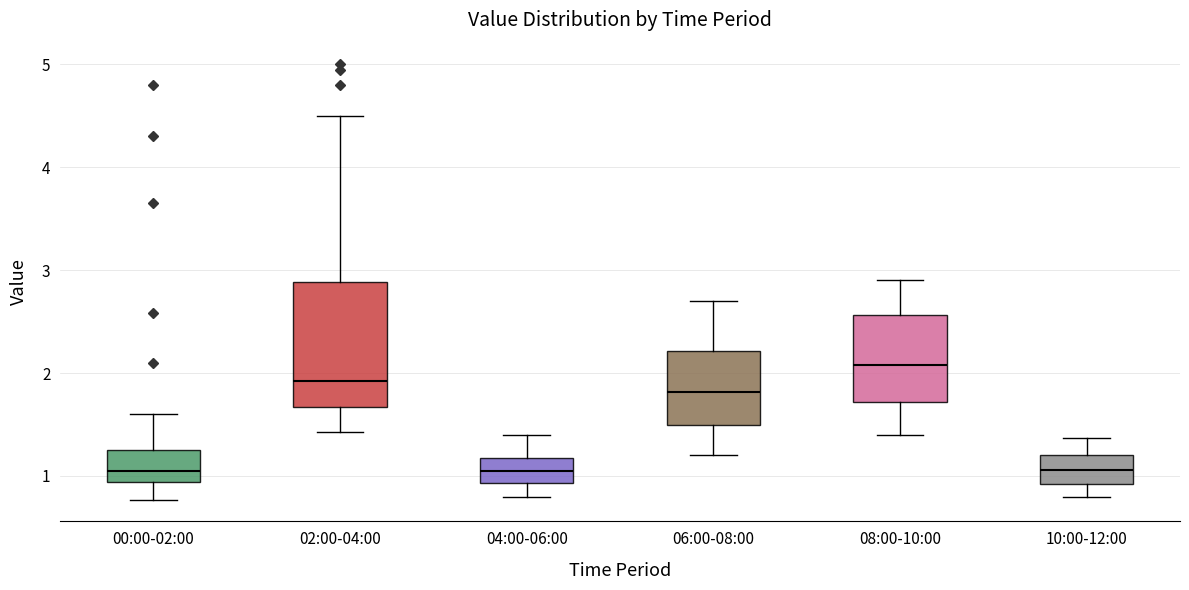

Comparing the boxes themselves (not the whiskers), which one is the tallest?

02:00-04:00